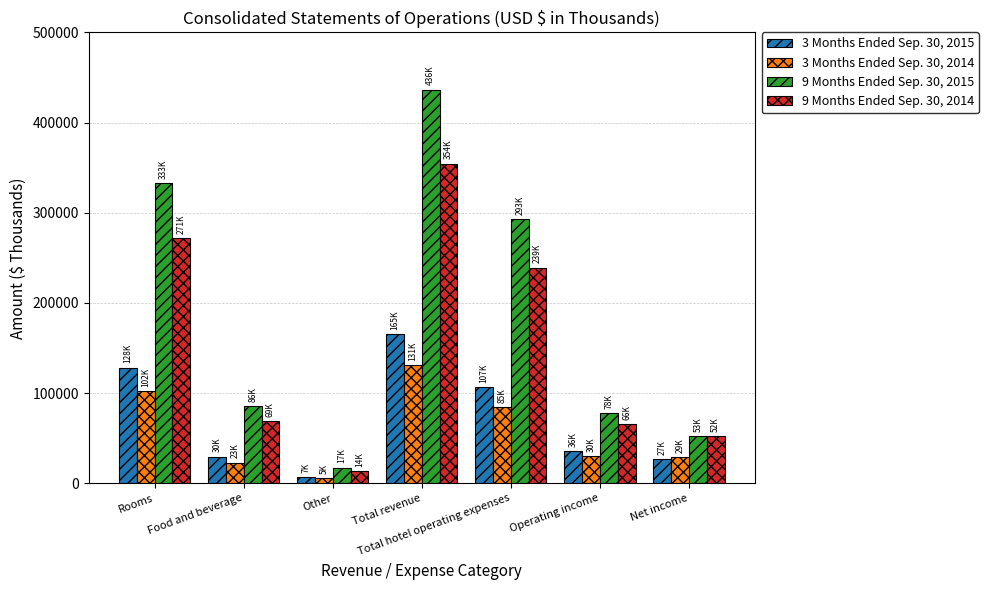

What are all the series names shown in the legend?

3 Months Ended Sep. 30, 2015, 3 Months Ended Sep. 30, 2014, 9 Months Ended Sep. 30, 2015, 9 Months Ended Sep. 30, 2014